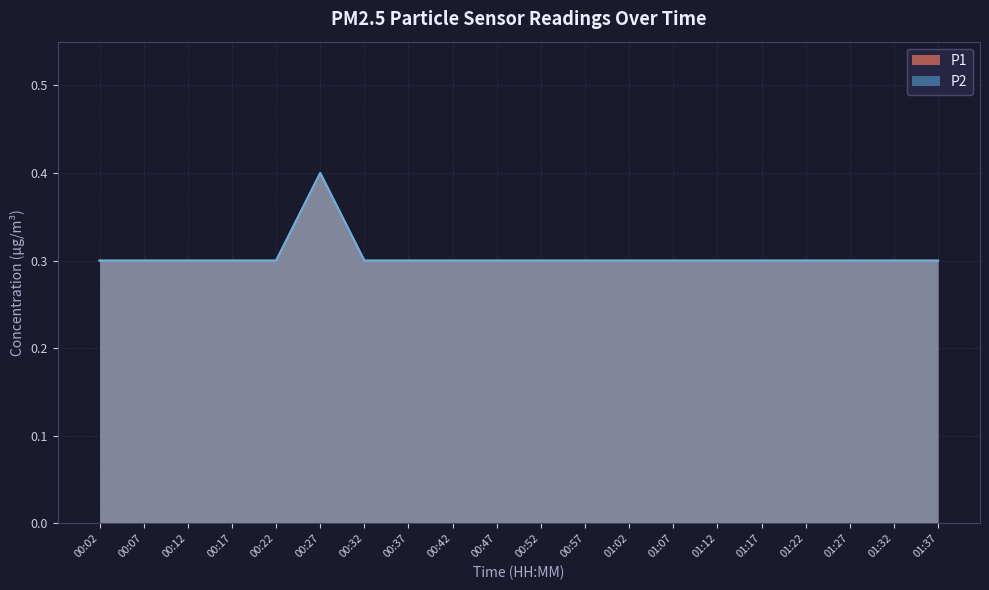

Rank the categories by P1 value from lowest to highest.

00:02, 00:07, 00:12, 00:17, 00:22, 00:32, 00:37, 00:42, 00:47, 00:52, 00:57, 01:02, 01:07, 01:12, 01:17, 01:22, 01:27, 01:32, 01:37, 00:27